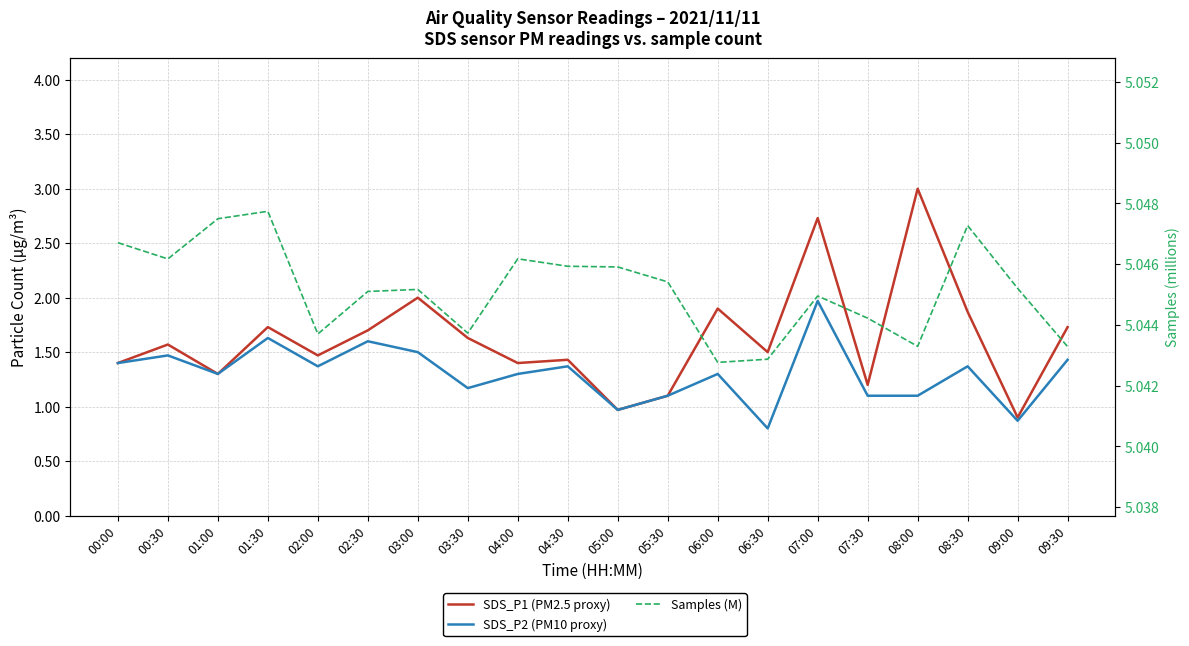

What is the label of the 20th point from the left?

09:30